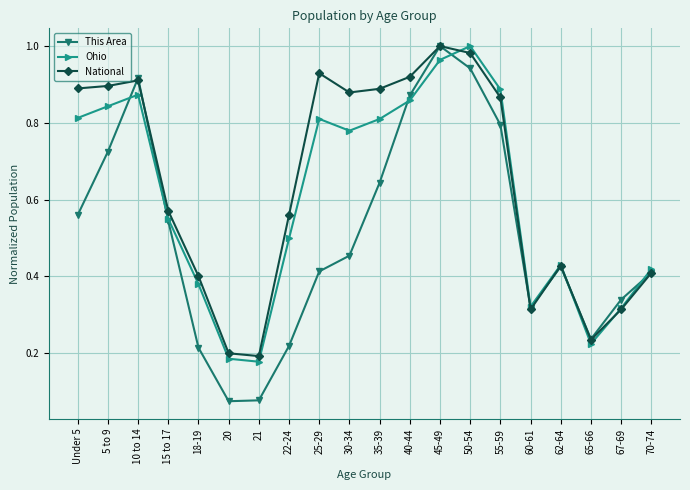

Is it true that This Area equals 0.2 at 25-29?

False